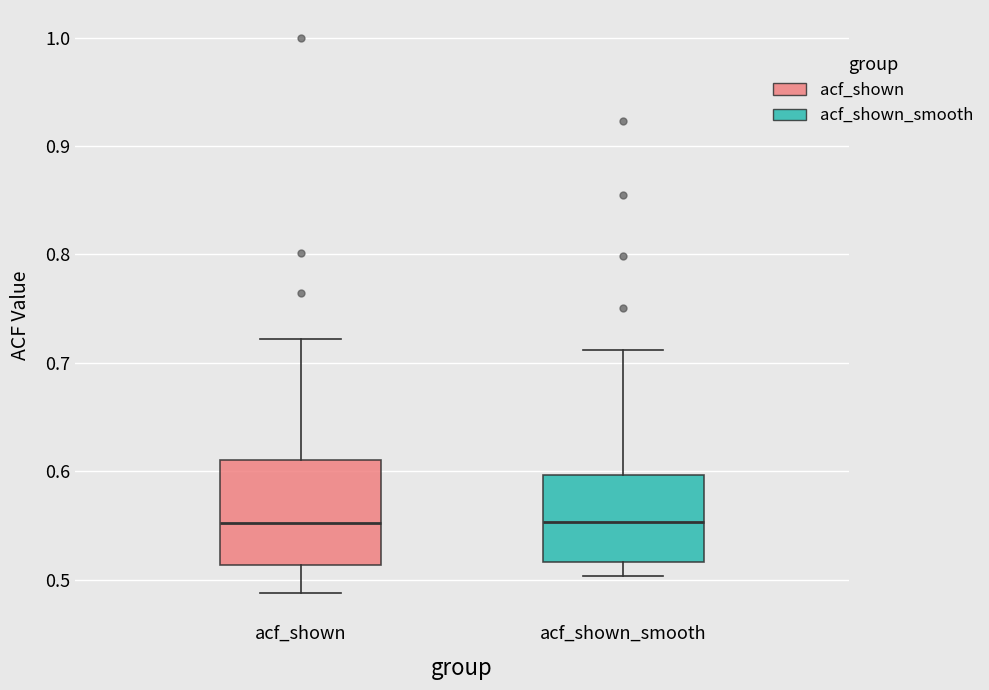

Reading left to right, transcribe this box plot: for each box, give where its median line is, the range the box spans, and where its two whiskers end, as read against the y-axis. The values are not printed on the chart, so give them approximately, as read against the axis.

acf_shown: median 0.55, box 0.51 to 0.61, whiskers 0.49 to 0.72
acf_shown_smooth: median 0.55, box 0.52 to 0.60, whiskers 0.50 to 0.71